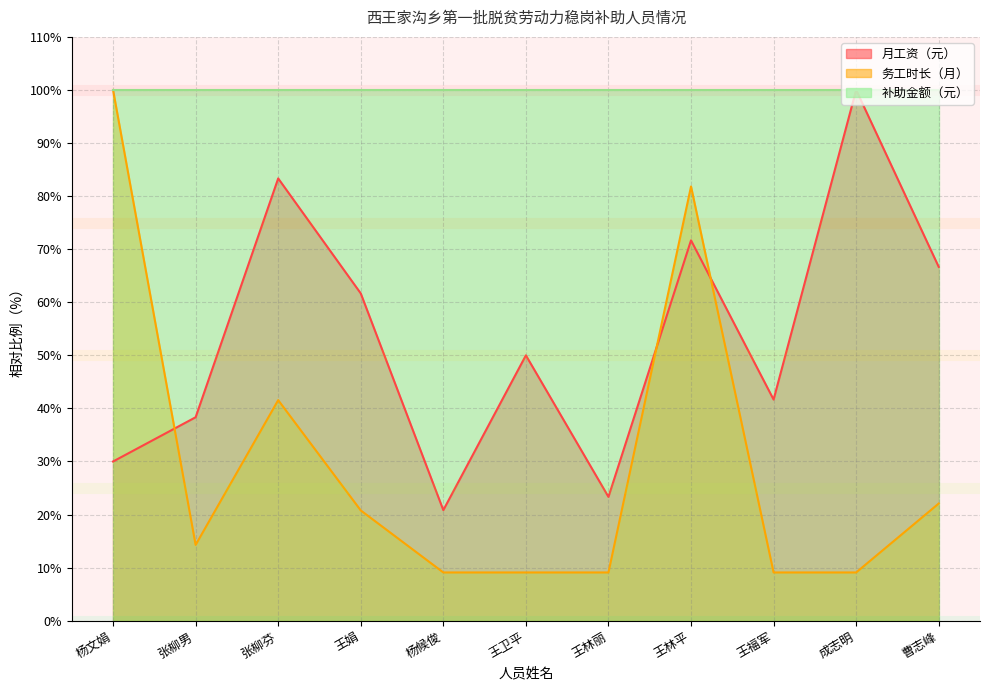

In 月工资（元）, how many points are lower than both neighbors (excluding endpoints)?

3